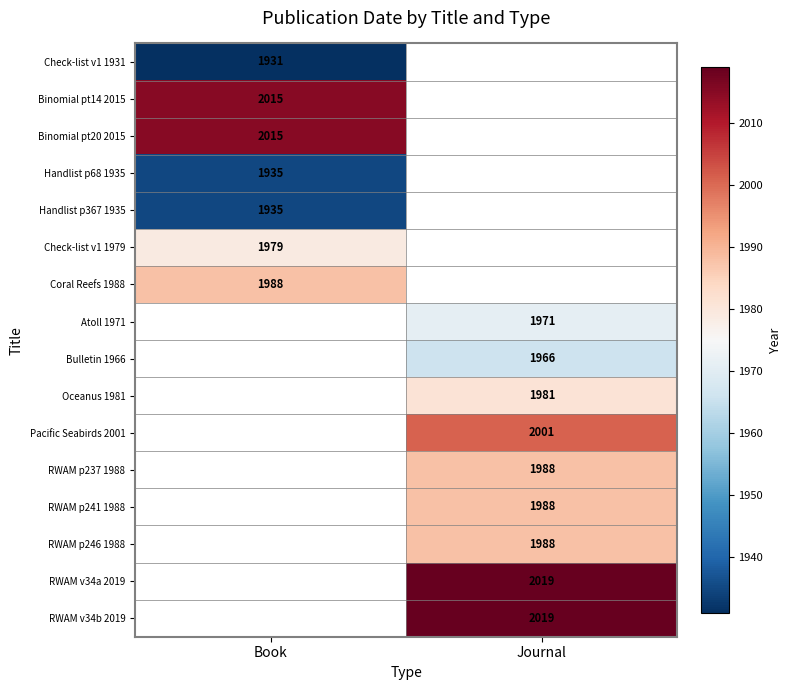

Which has a higher value, Journal or Book?

Book